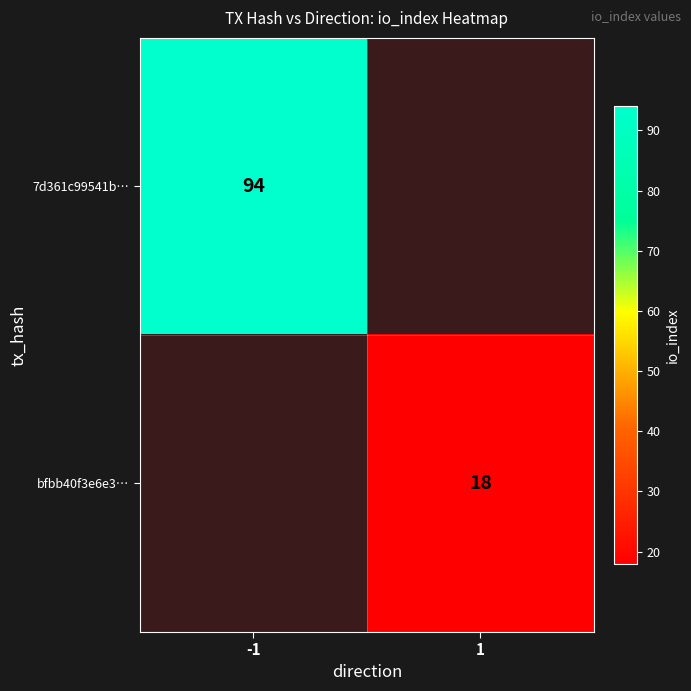

Is it true that 7d361c99541b… equals 28 at -1?

False